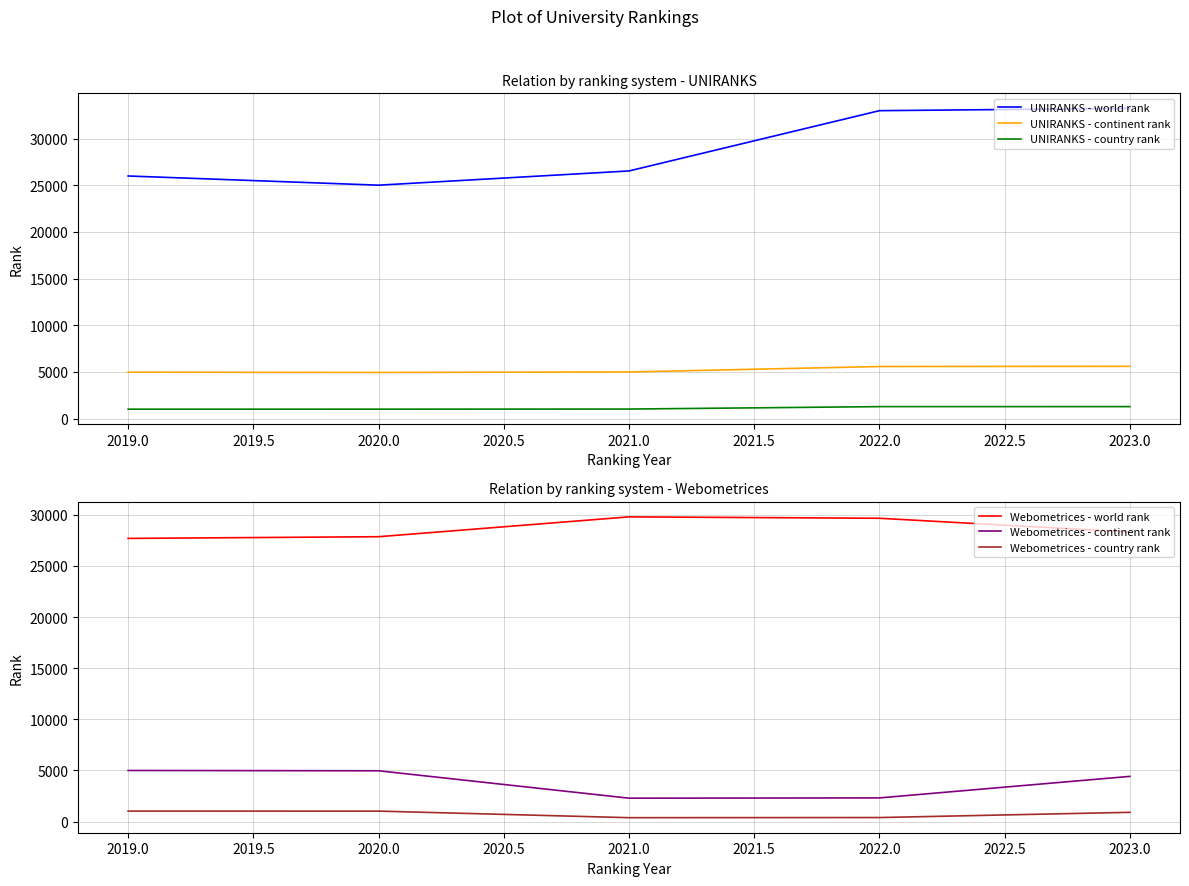

What is the smallest value displayed?

383